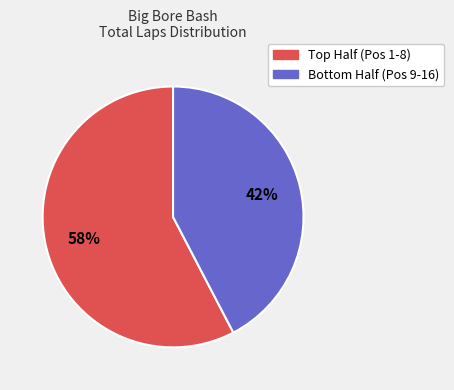

To the nearest percent, what is the average slice percentage?

50%